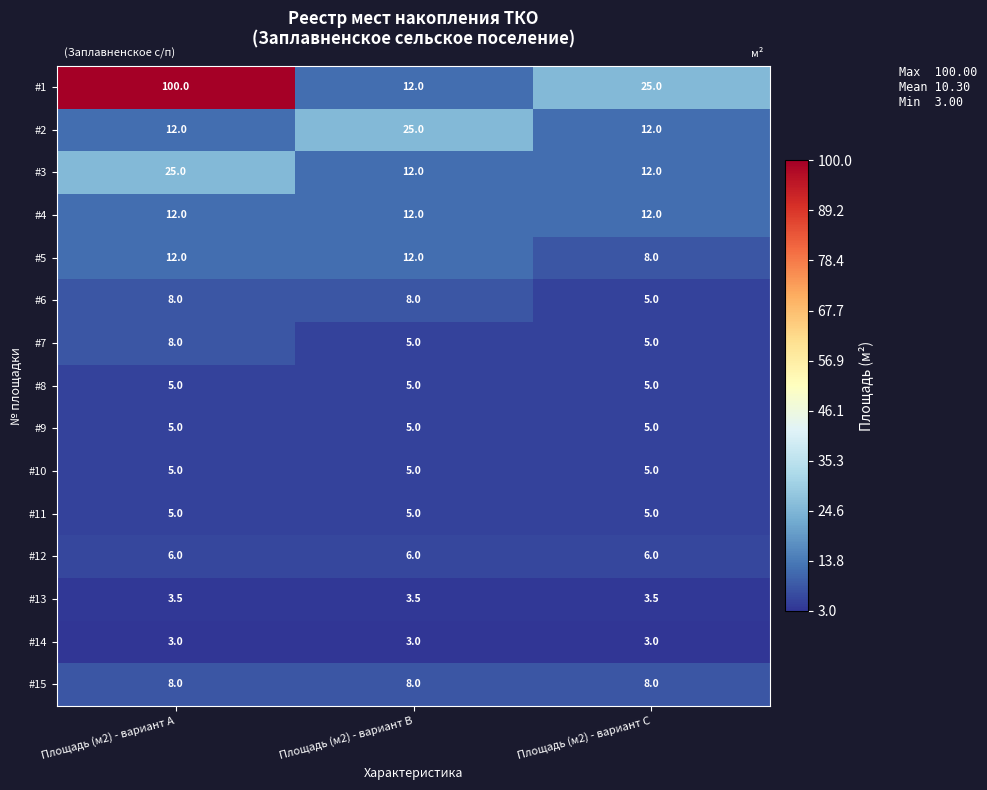

What is the average value of the #11 series?

5.0